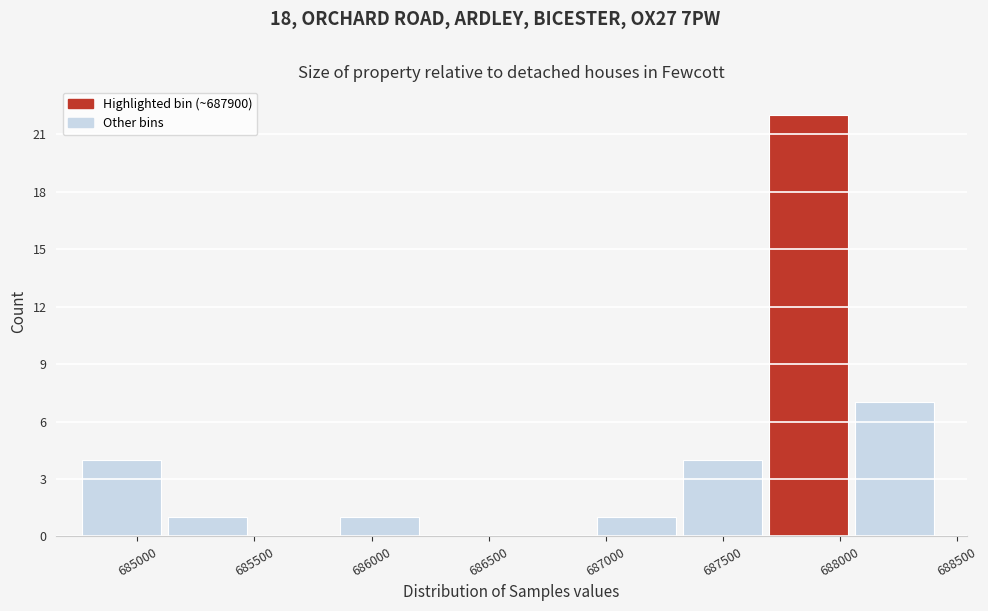

How tall is the bar that spans 685150 to 685500 on the x-axis? Neither the bar edges nor the heights are printed on the chart, so give them approximately, as read against the axes.

1